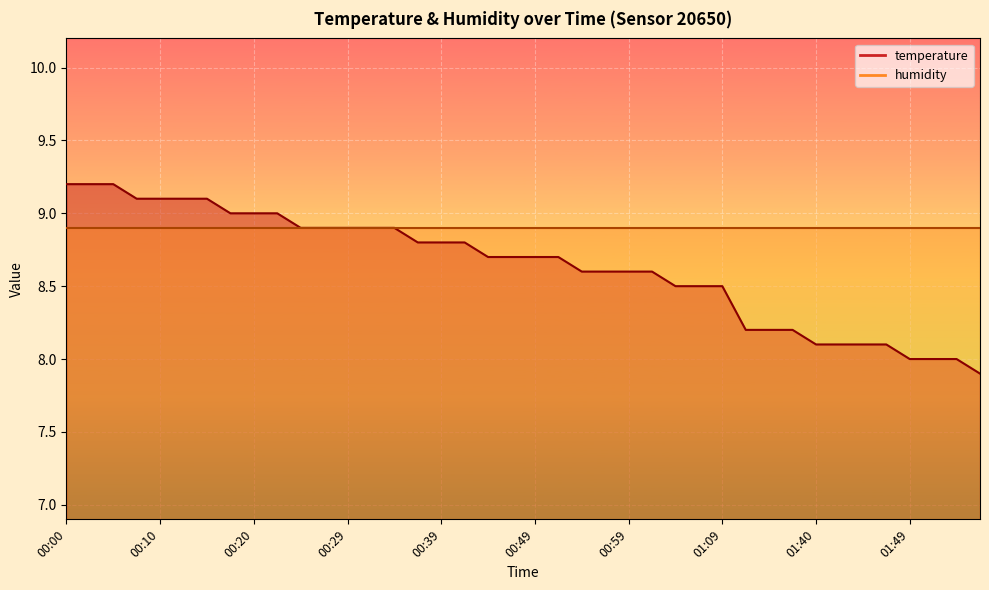

What is the difference between the second highest and minimum values?

1.3